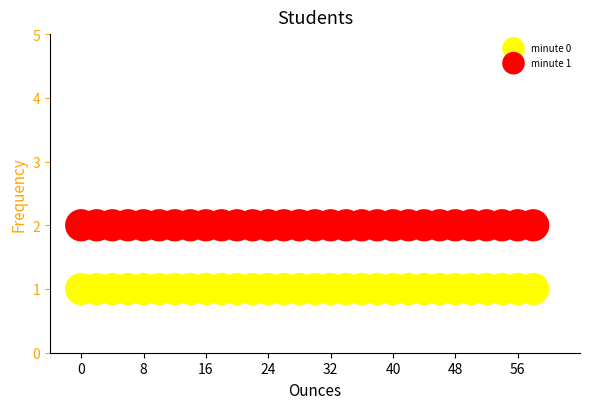

Which series reaches the minimum Y coordinate?

minute 0